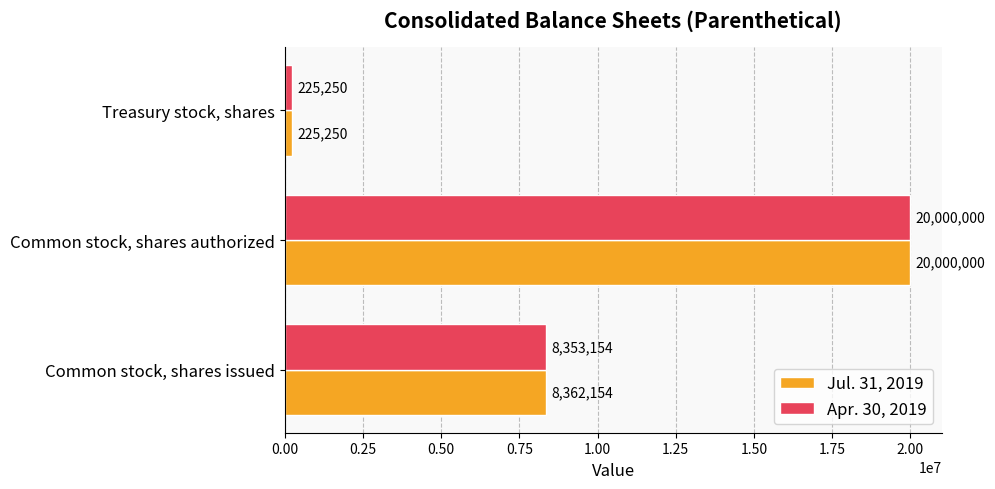

The Apr. 30, 2019 series shows 8353154 at Common stock, shares issued. True or false?

True